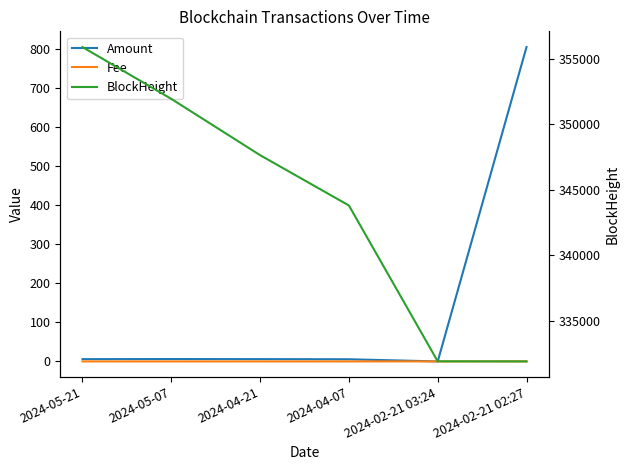

Between 2024-05-07 and 2024-02-21 03:24, which series saw the biggest shift?

BlockHeight